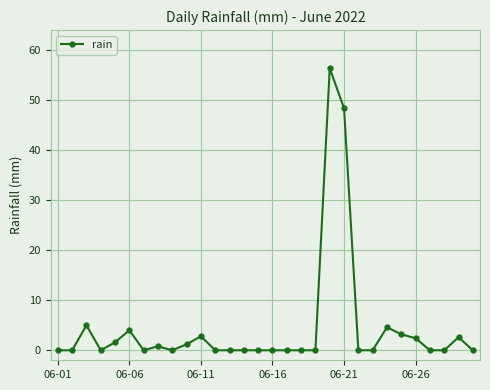

True or false: the data has more than 0 interior local peaks.

True